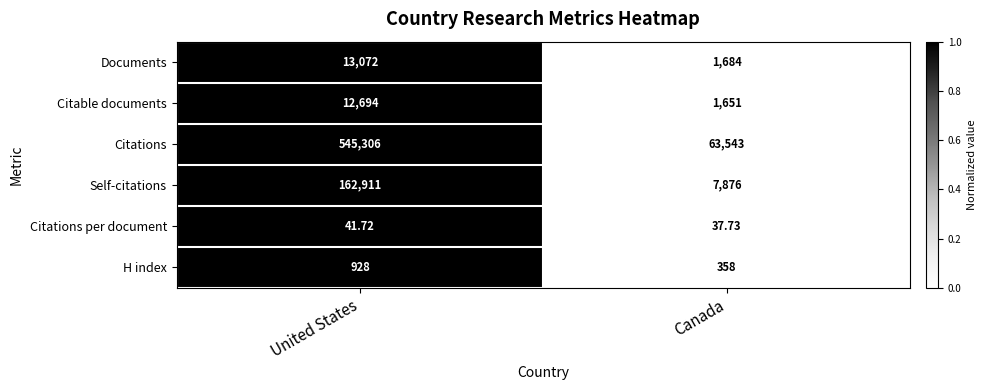

At which category is the sum across all series the highest?

United States